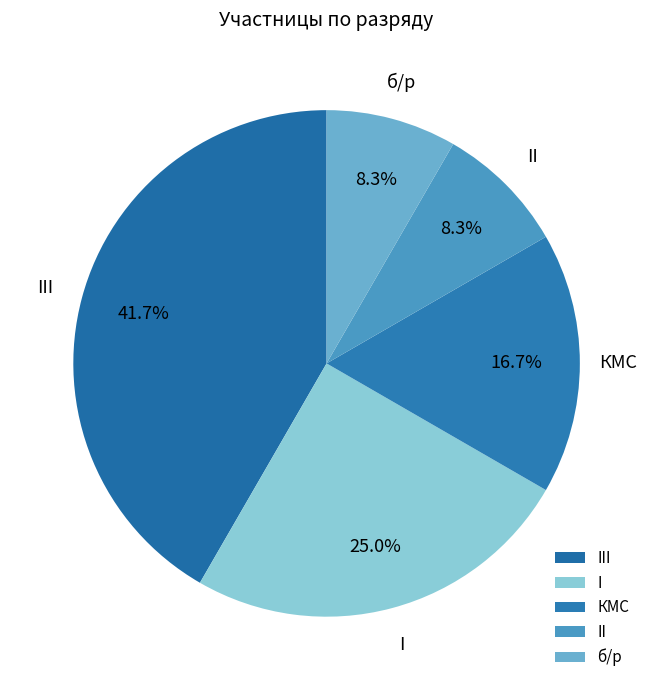

Is there any slice that represents more than half of the pie?

No